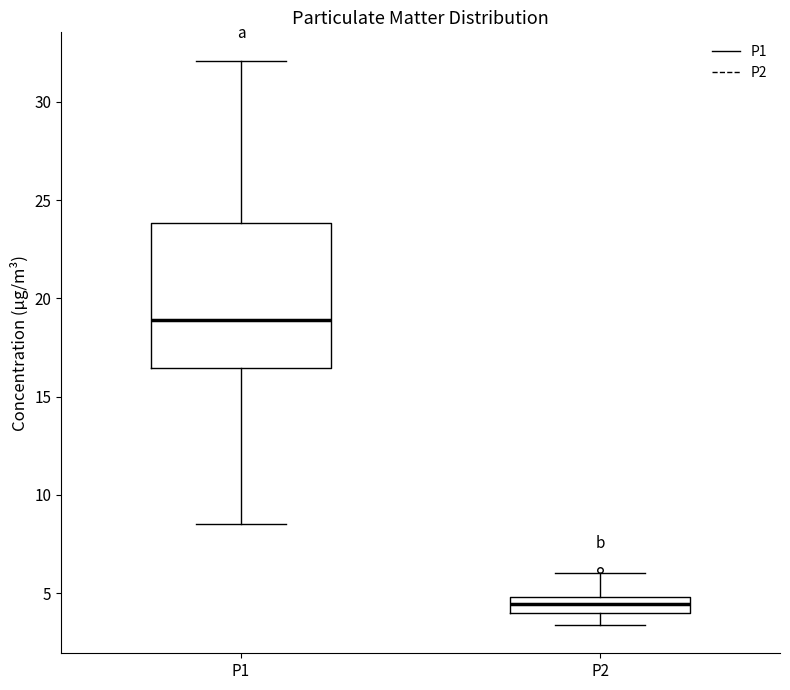

Comparing the boxes themselves (not the whiskers), which one is the tallest?

P1